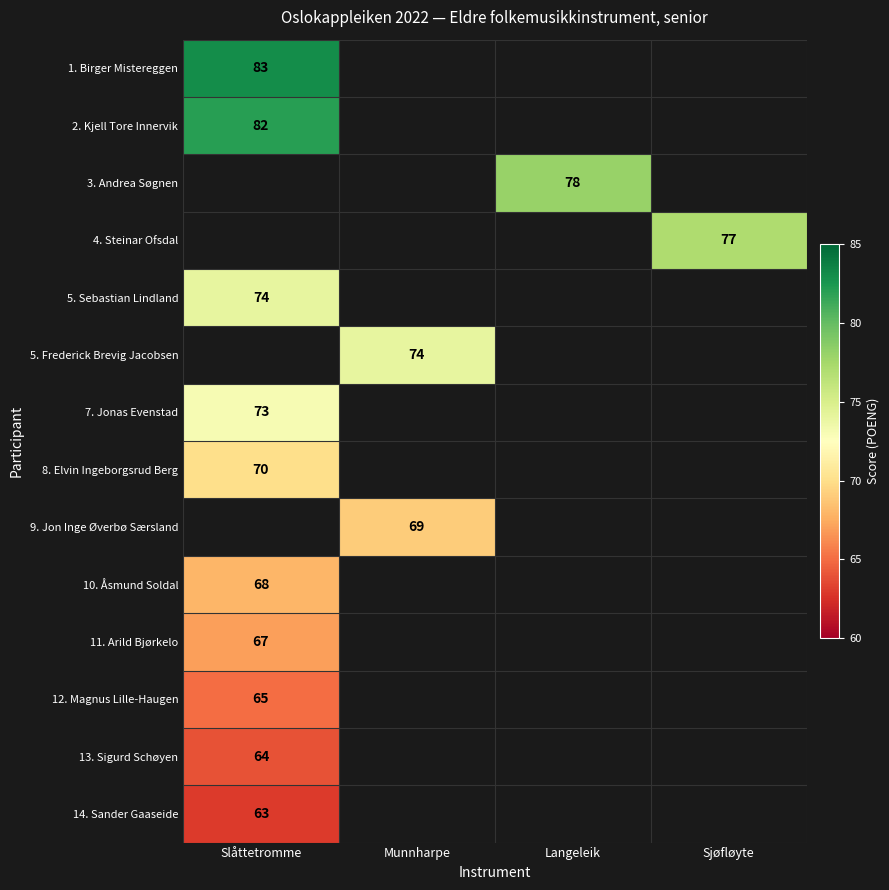

True or false: 4. Steinar Ofsdal has a value of 77 at Sjøfløyte.

True